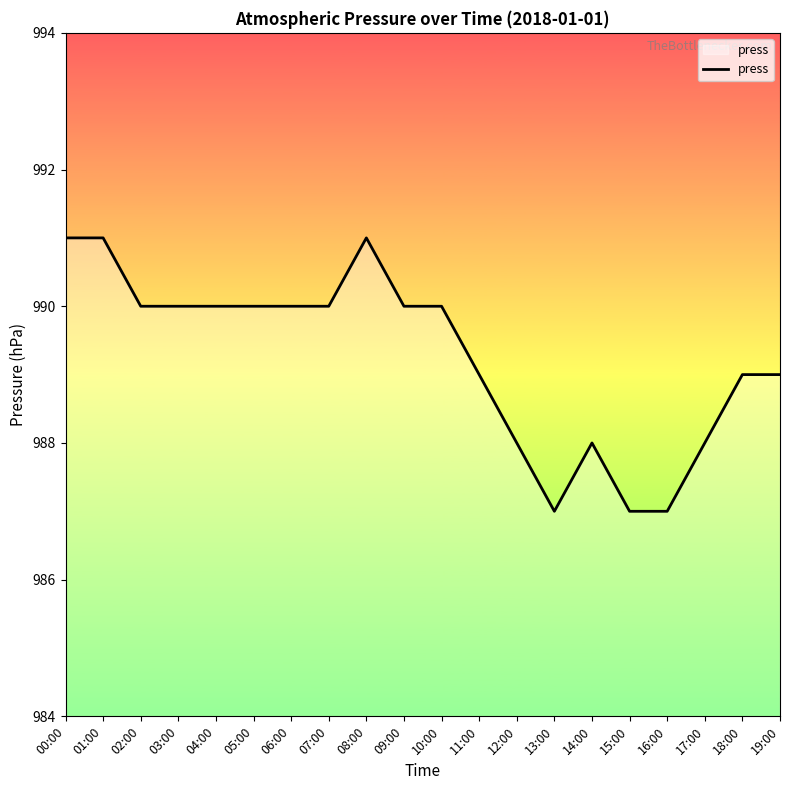

What position from the right is 05:00?

15